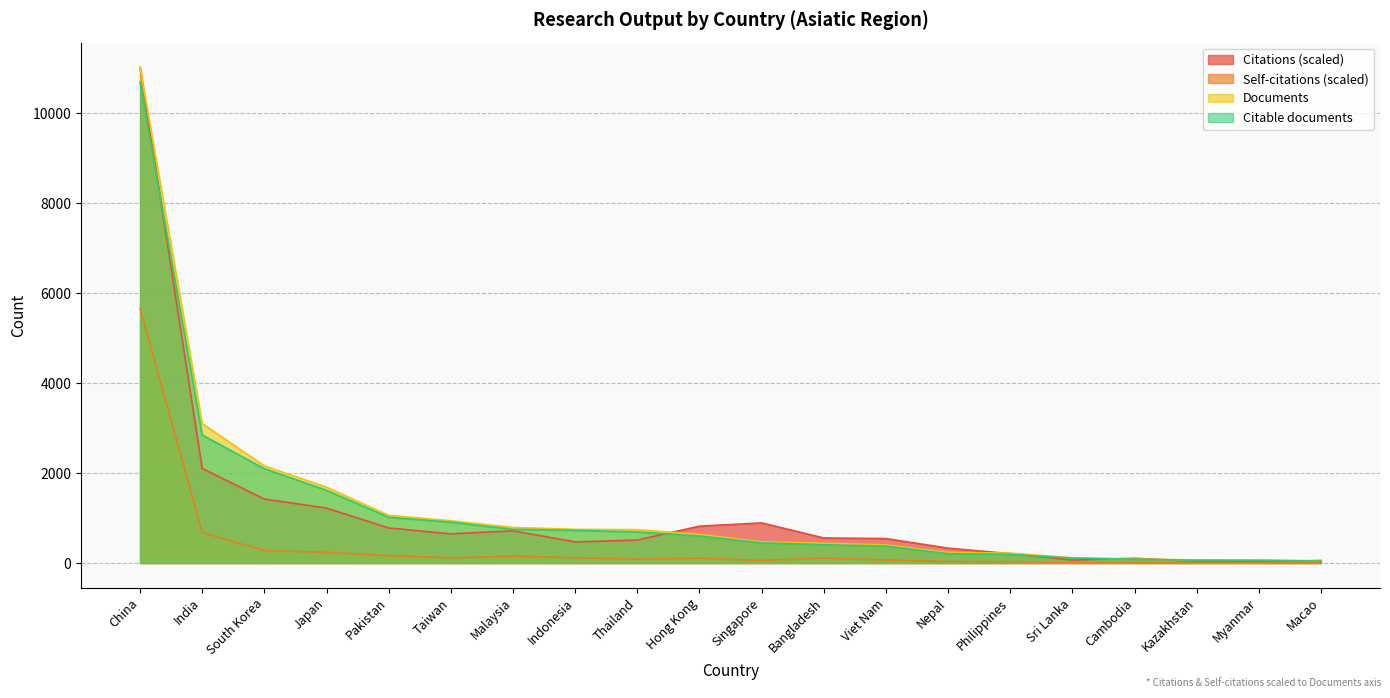

Which series changed the most between South Korea and Myanmar?

Documents